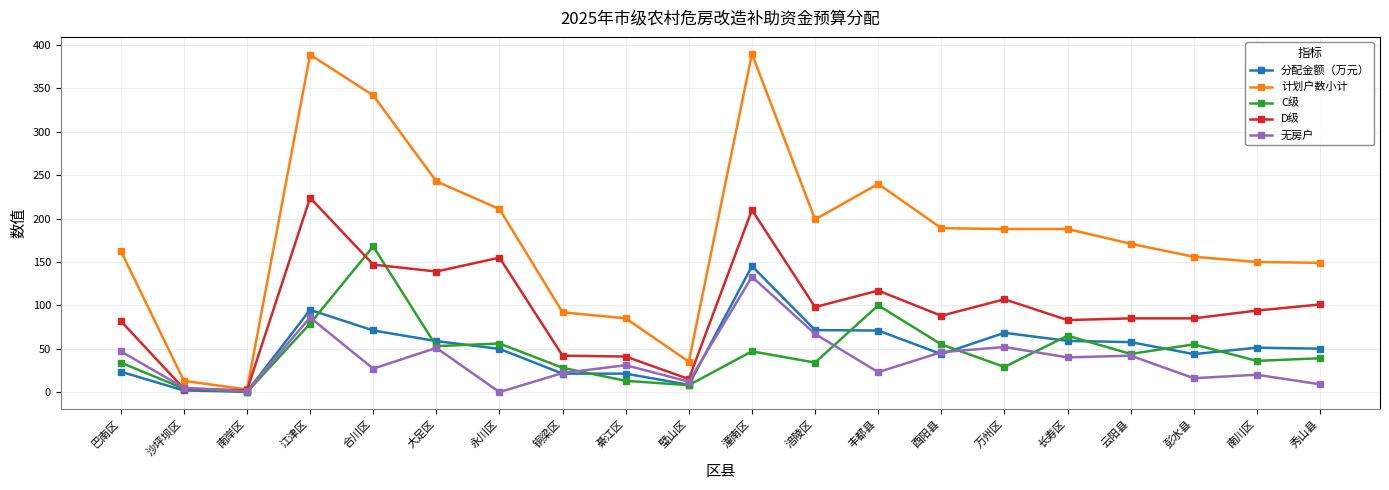

Count the number of categories in the chart.

20